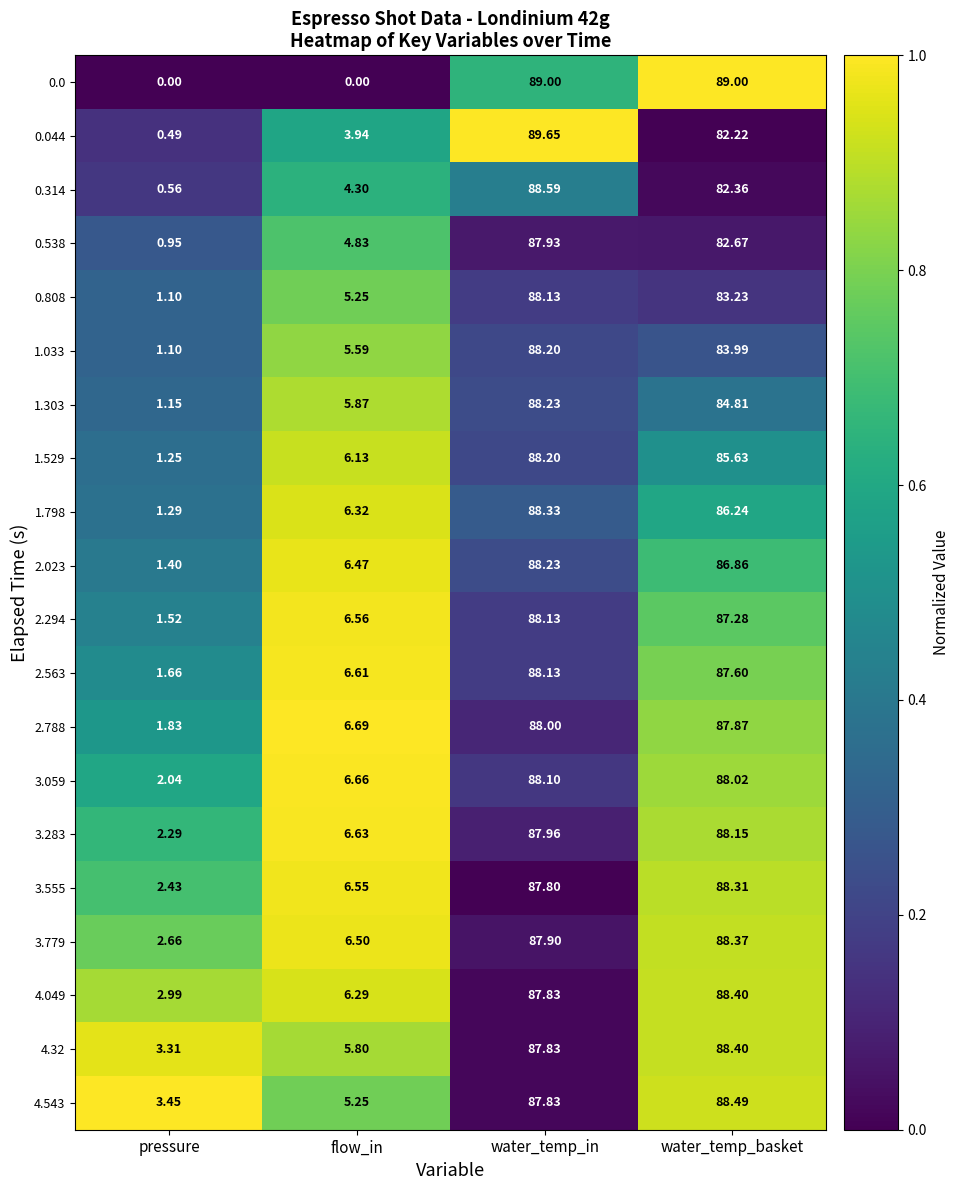

How many series are shown in this chart?

20